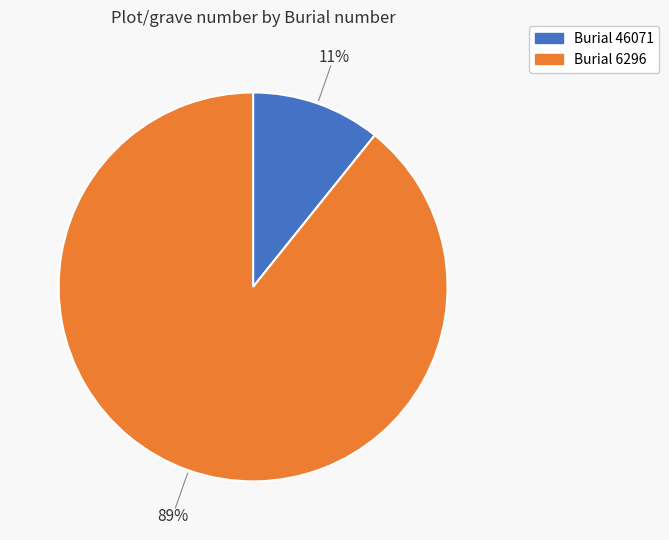

To the nearest percent, what is the average slice percentage?

50%